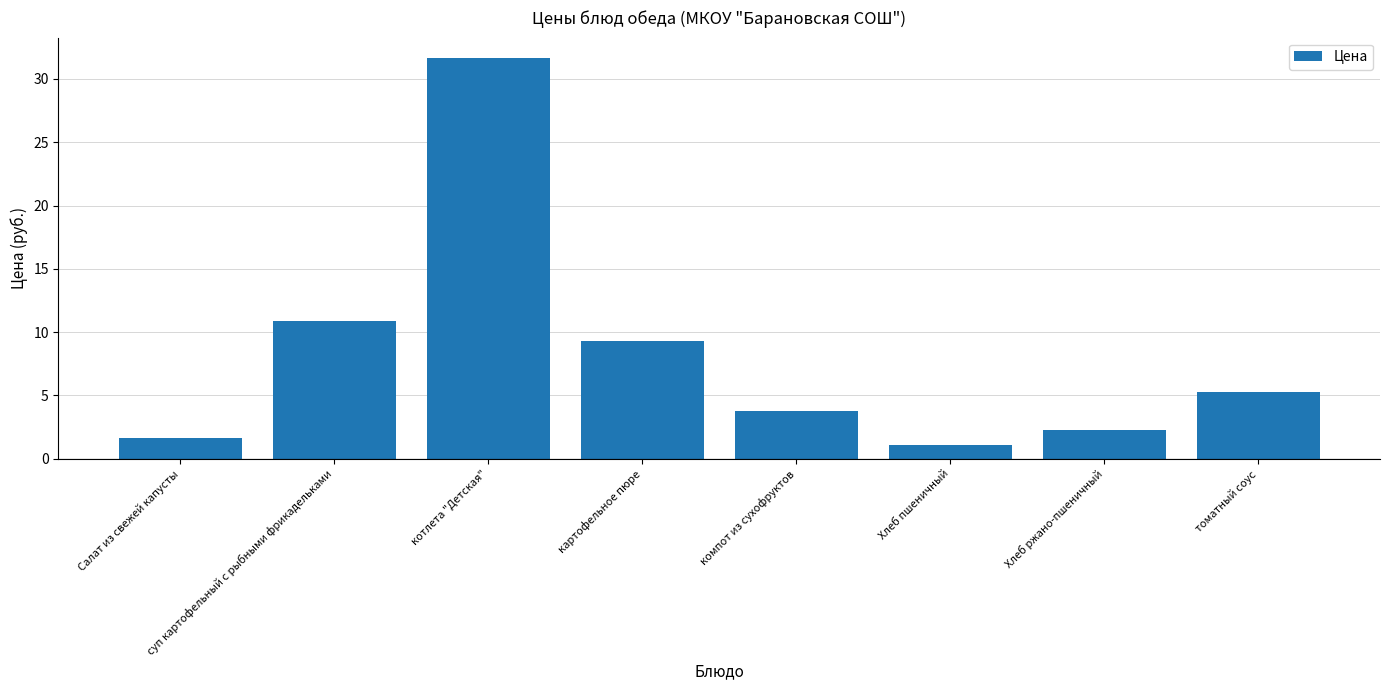

At which label is the value closest to 16?

суп картофельный с рыбными фрикадельками